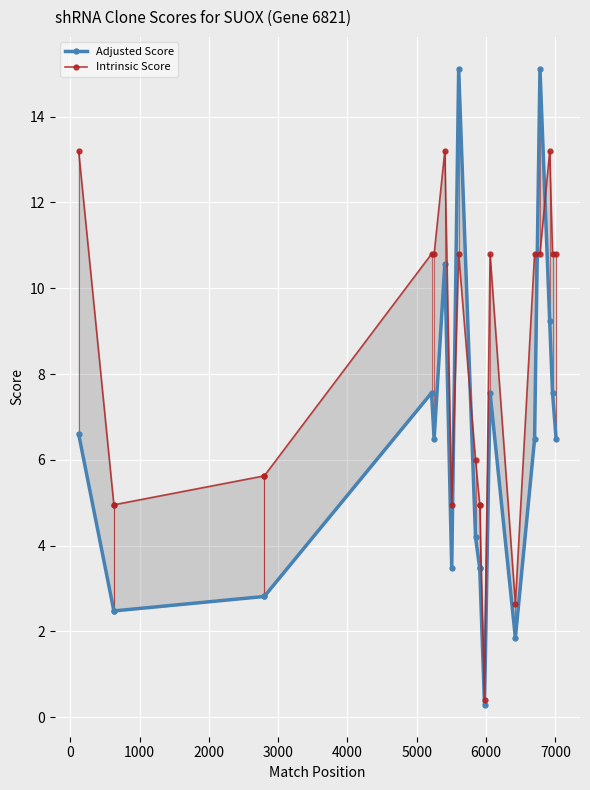

Rank the series by their maximum value, from highest to lowest.

Adjusted Score, Intrinsic Score